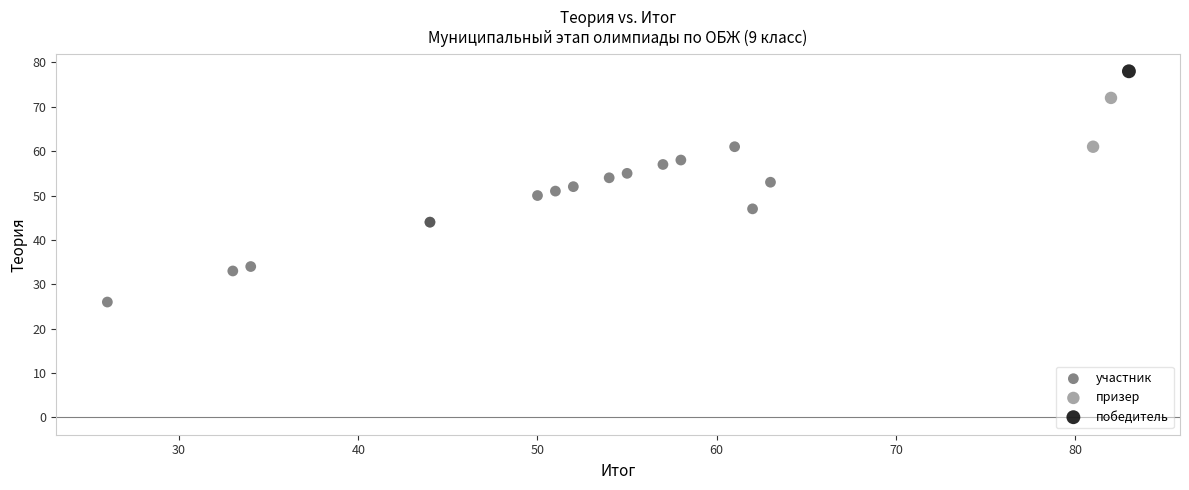

Which series reaches the minimum Y coordinate?

участник